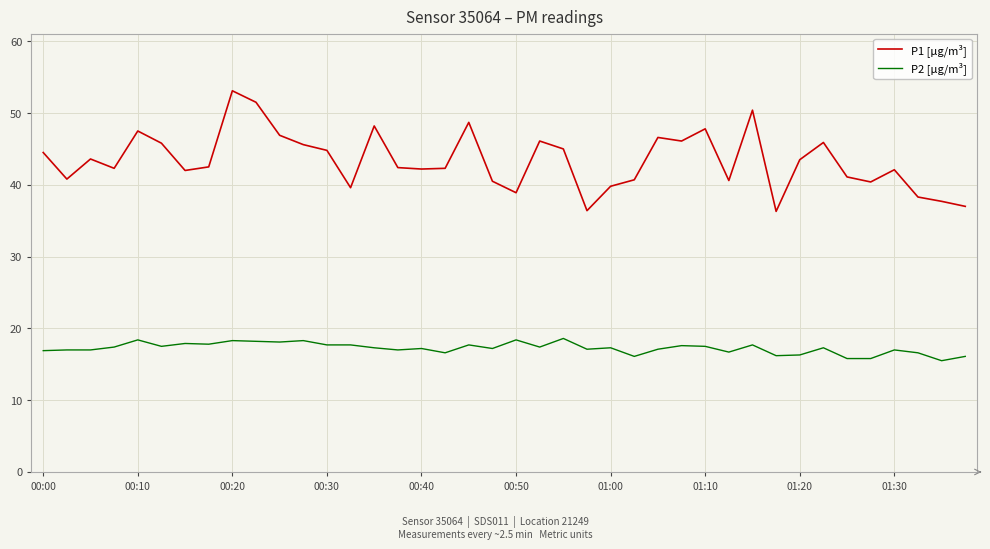

List the series in order of their peak value, highest first.

P1 [µg/m³], P2 [µg/m³]